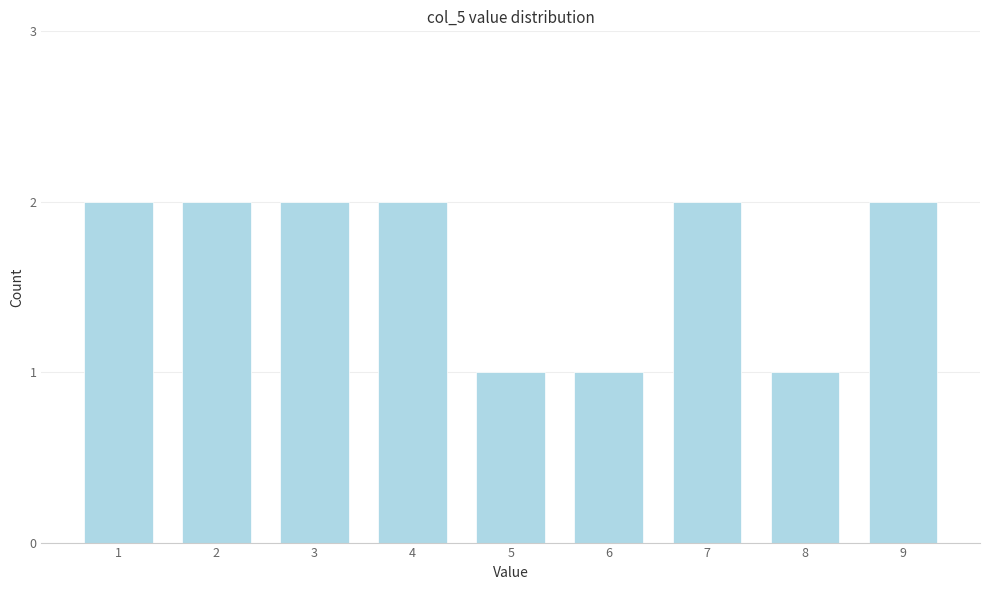

Reading left to right, extract all data points from this chart.

1=2	2=2	3=2	4=2	5=1	6=1	7=2	8=1	9=2